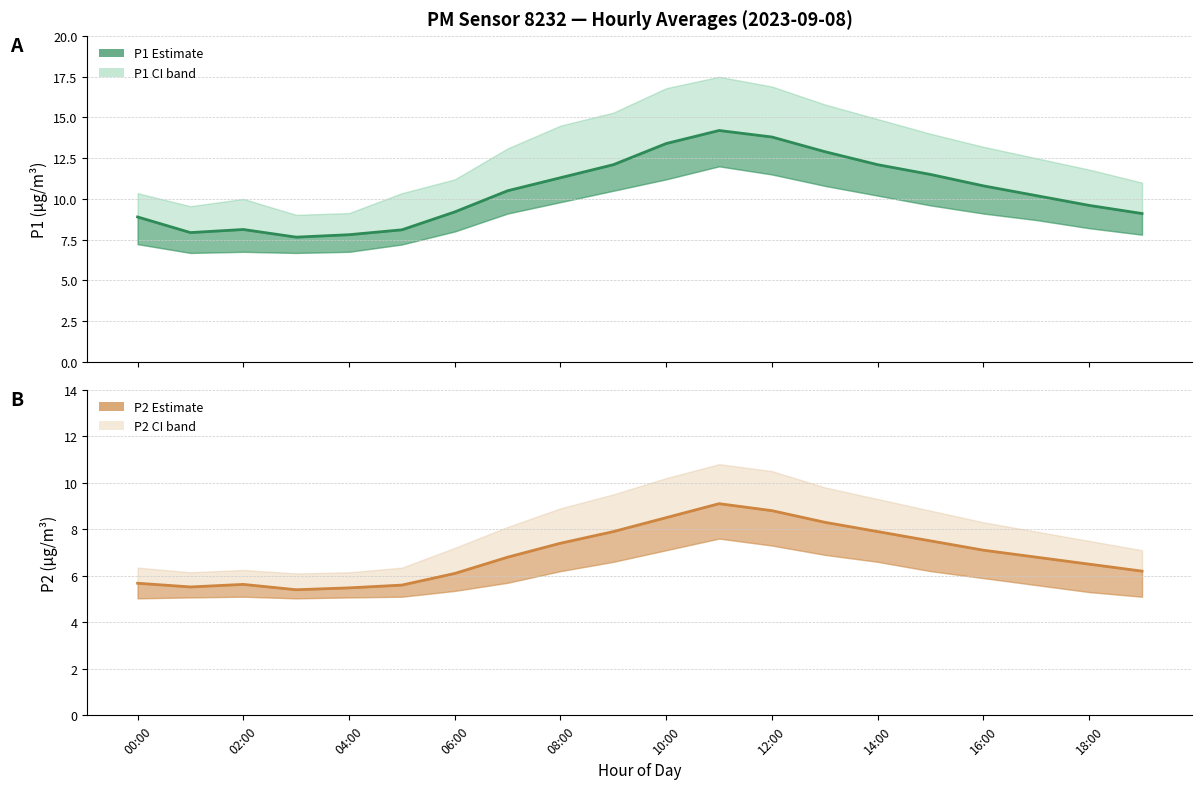

What is the average value of the P2 series?

6.9